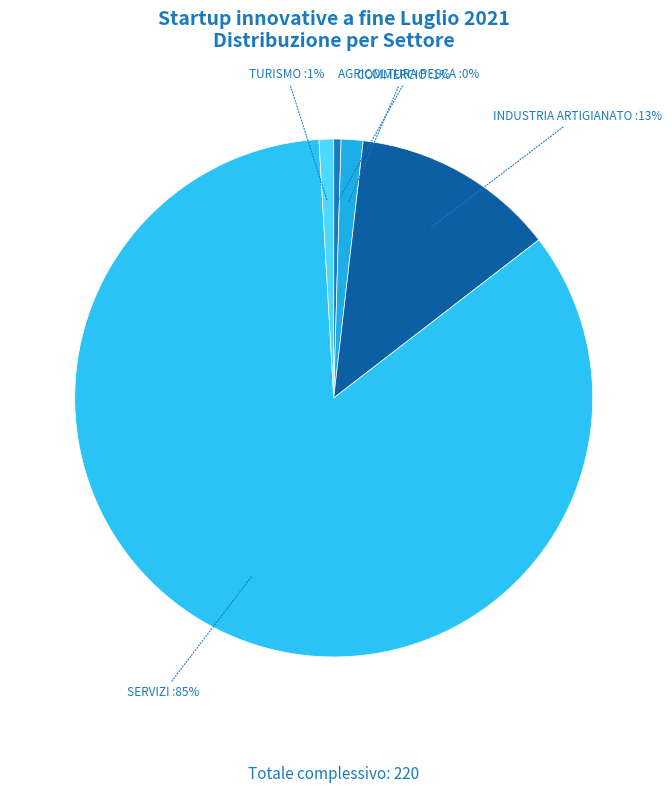

Which slice is the largest?

SERVIZI